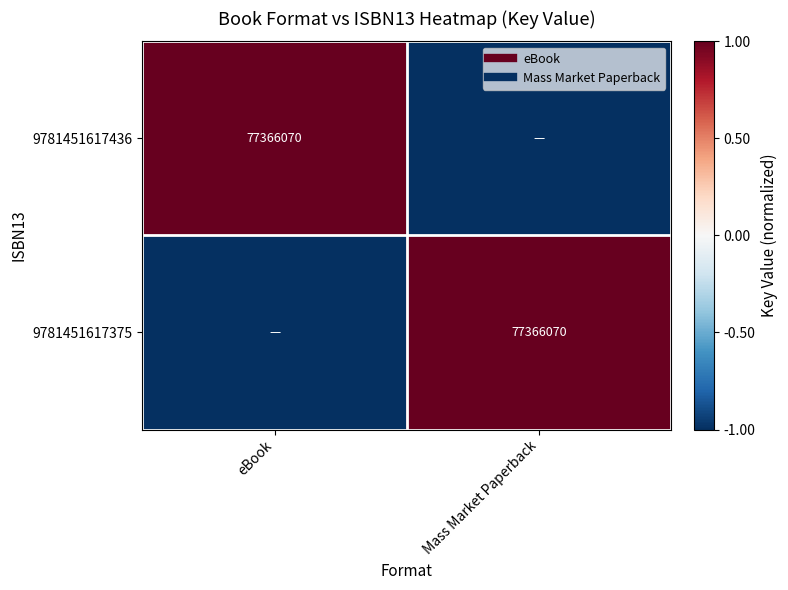

What value does the 9781451617436 series have at Mass Market Paperback?

-1